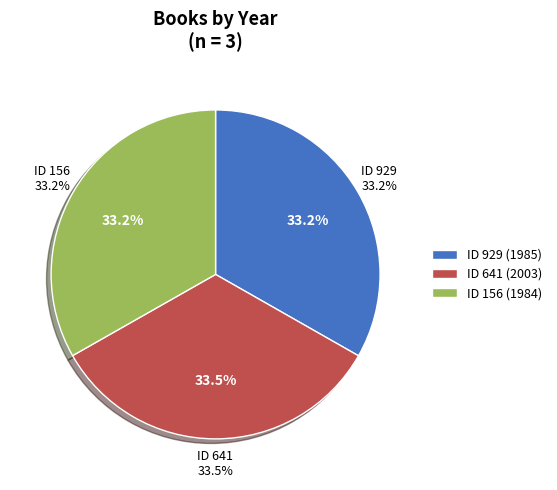

How many segments does this pie chart have?

3